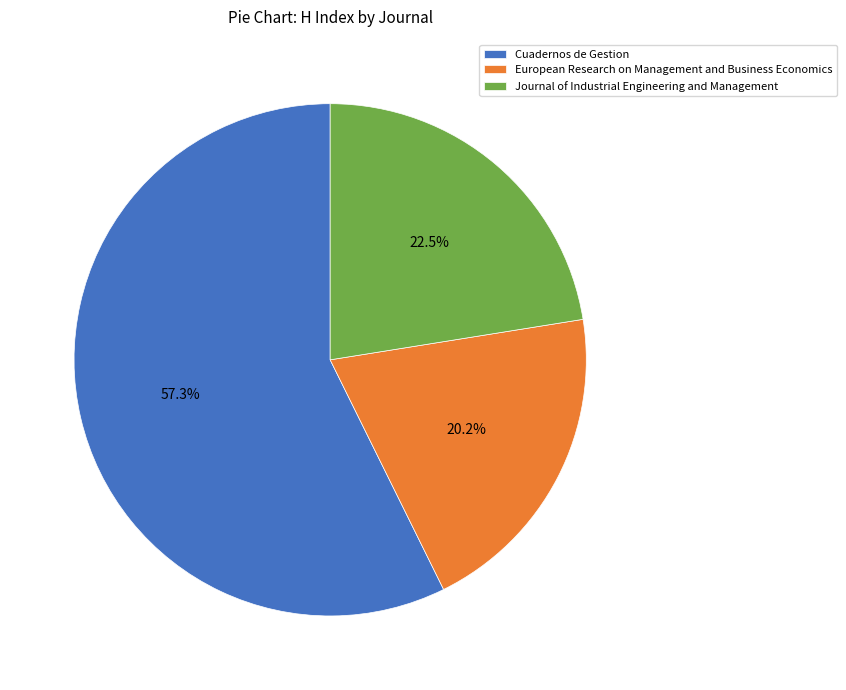

Which slice is the largest?

Cuadernos de Gestion